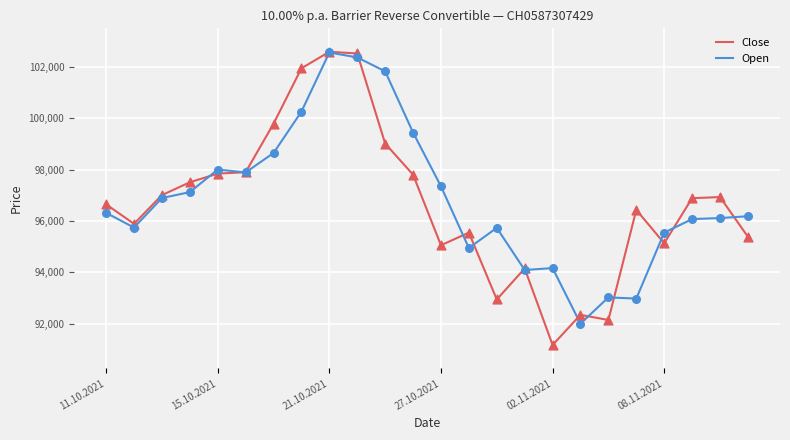

What are all the series names shown in the legend?

Close, Open